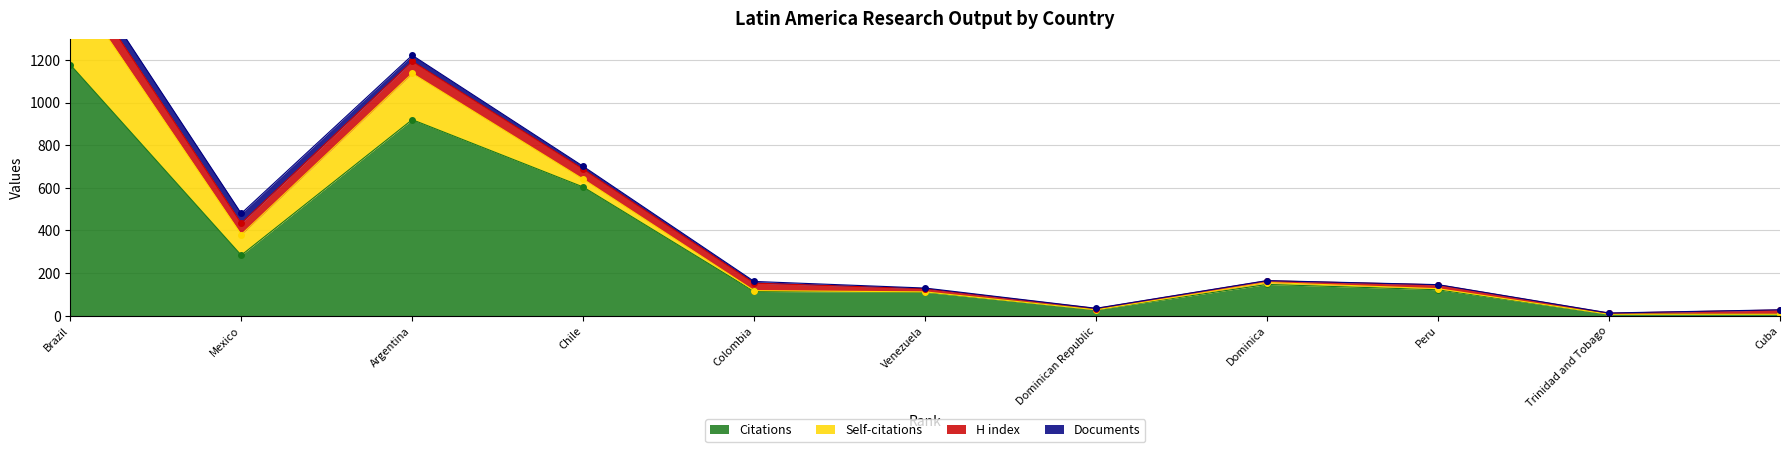

What is the sum of all Citations values?

3520